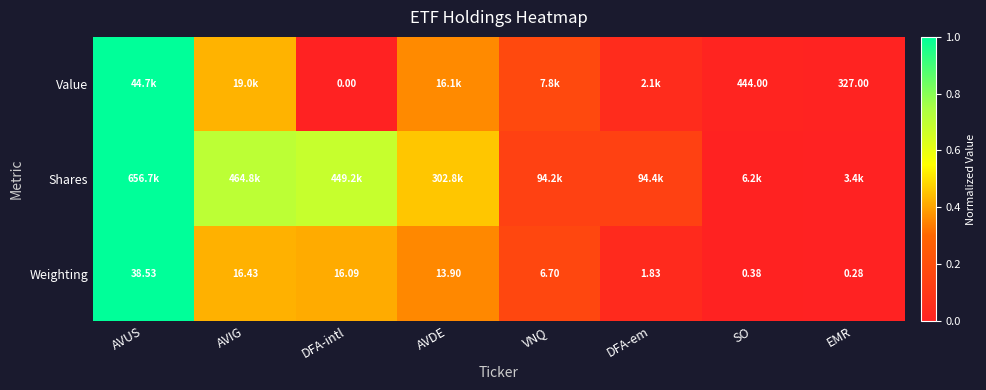

Where is Weighting nearest to the value 19?

AVIG